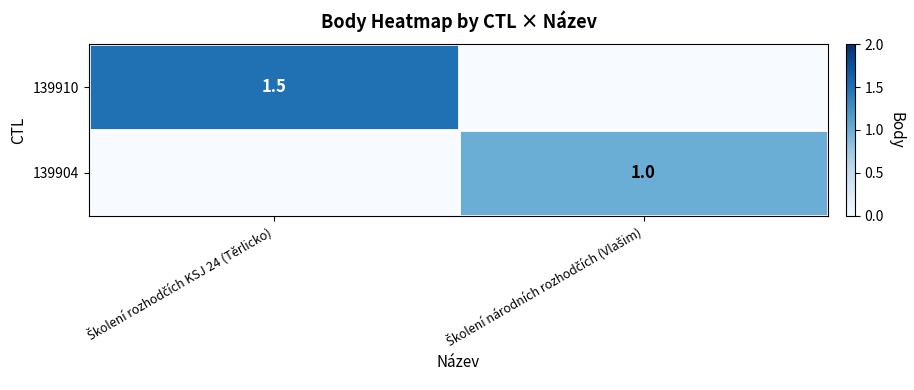

Which label corresponds to the smallest value in the chart?

Školení národních rozhodčích (Vlašim)